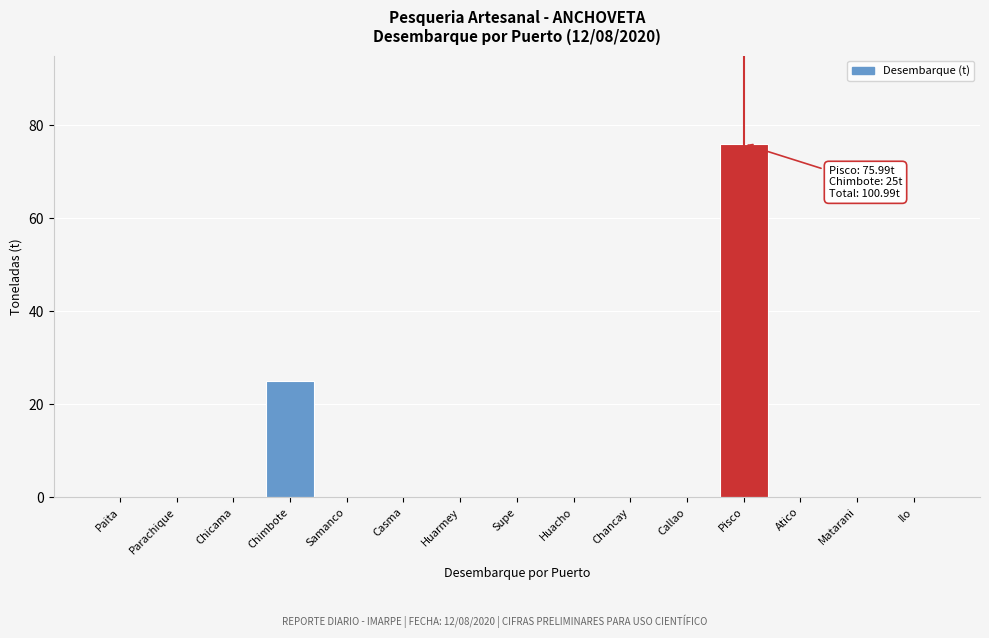

Reading left to right, what are all the values shown in this chart?

Paita=0.0	Parachique=0.0	Chicama=0.0	Chimbote=25.0	Samanco=0.0	Casma=0.0	Huarmey=0.0	Supe=0.0	Huacho=0.0	Chancay=0.0	Callao=0.0	Pisco=76.0	Atico=0.0	Matarani=0.0	Ilo=0.0